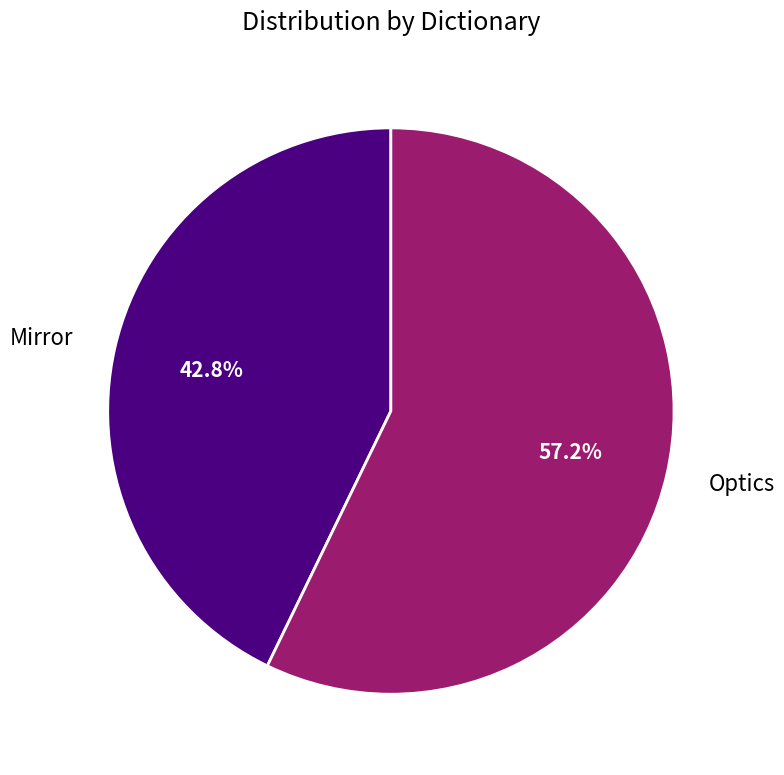

Which category has the smallest portion of the pie?

Mirror